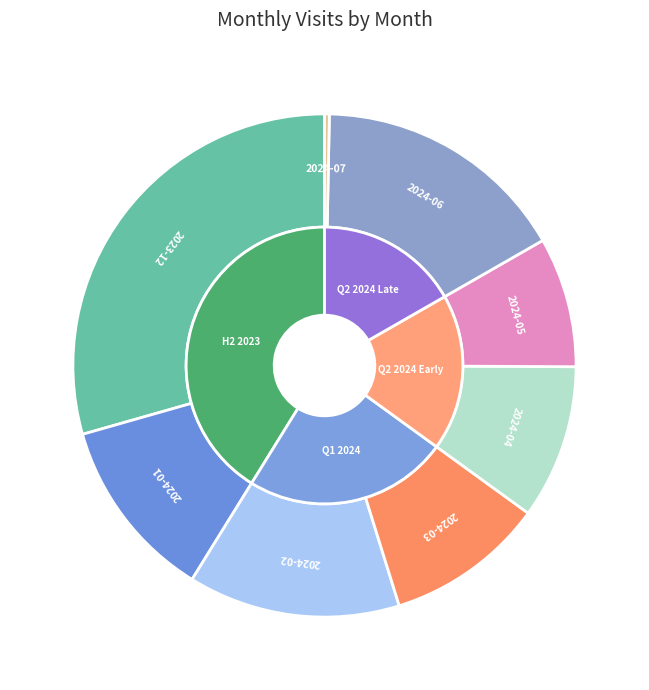

Does 2024-05 account for over 50% of the chart?

No